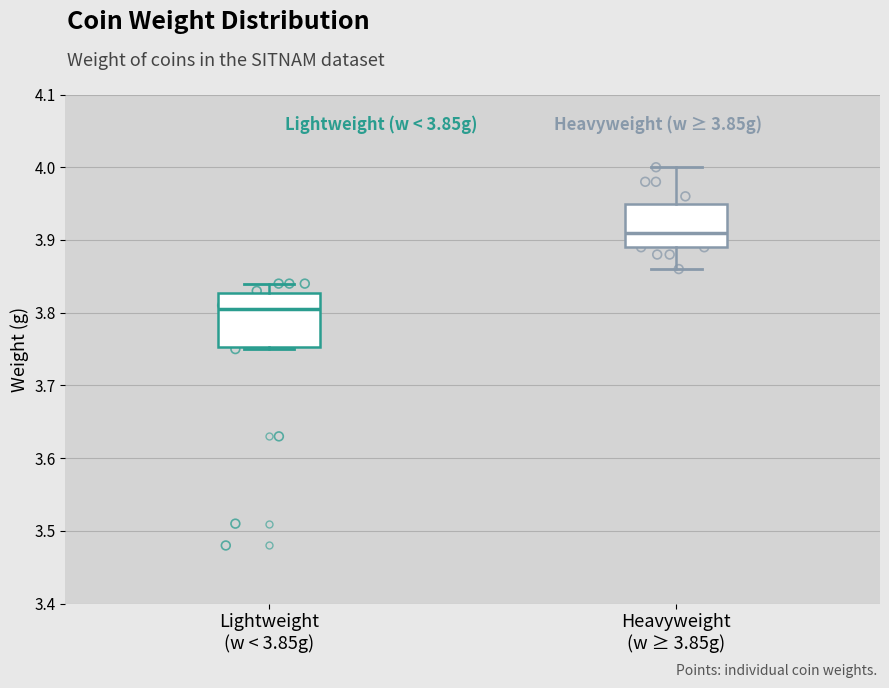

Comparing the boxes themselves (not the whiskers), which one is the tallest?

Lightweight (w < 3.85g)